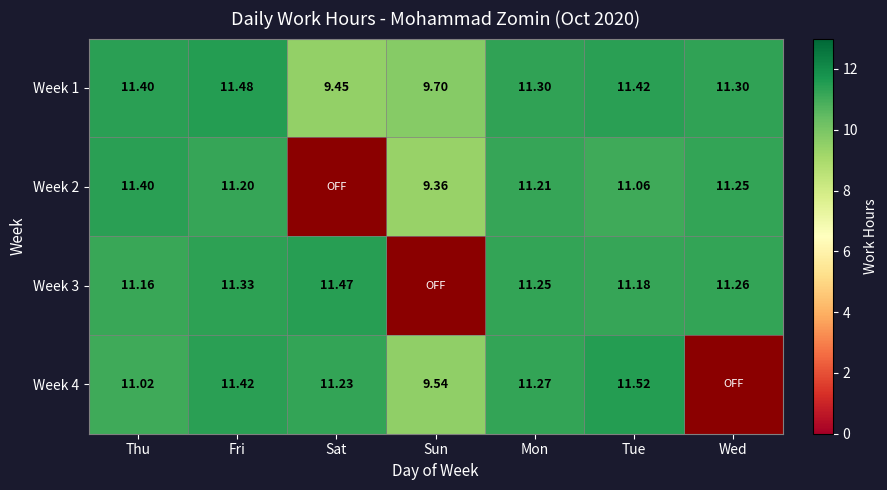

Is the value of Week 1 at Sat greater than the value of Week 3 at Mon?

No